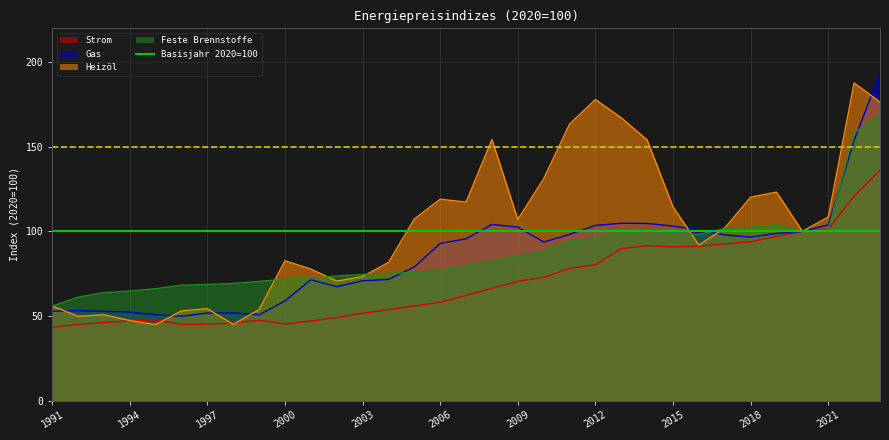

At which label does Strom reach its minimum?

1991